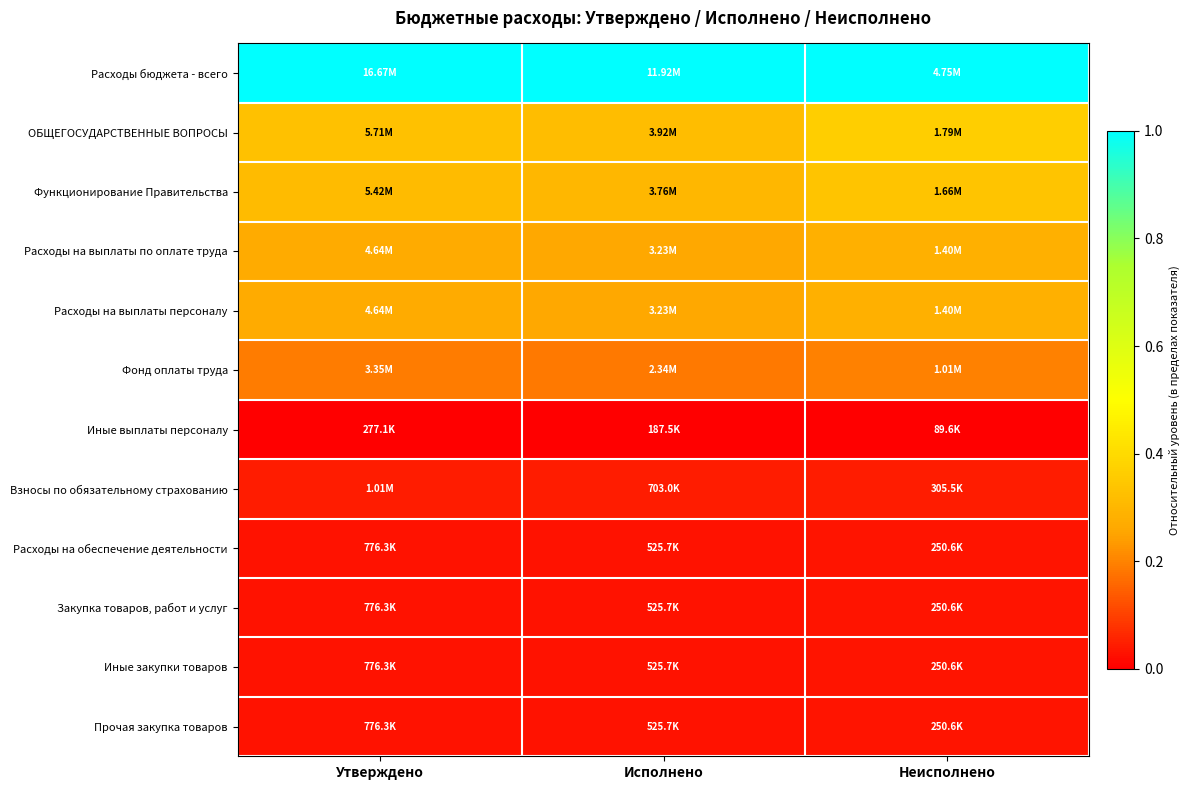

List the series in order of their peak value, lowest first.

Иные выплаты персоналу, Расходы на обеспечение деятельности, Закупка товаров, работ и услуг, Иные закупки товаров, Прочая закупка товаров, Взносы по обязательному страхованию, Фонд оплаты труда, Расходы на выплаты по оплате труда, Расходы на выплаты персоналу, Функционирование Правительства, ОБЩЕГОСУДАРСТВЕННЫЕ ВОПРОСЫ, Расходы бюджета - всего